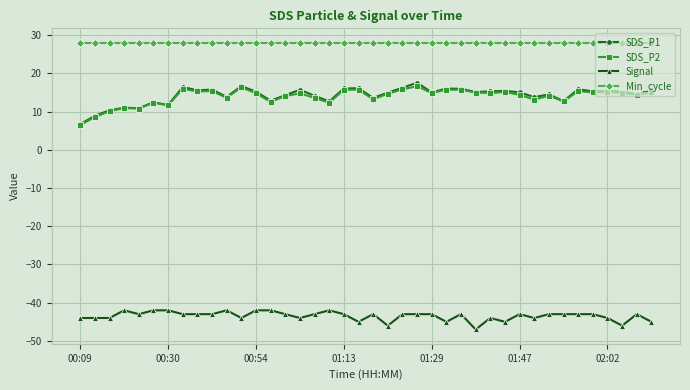

True or false: Signal and Min_cycle cross at least once.

False